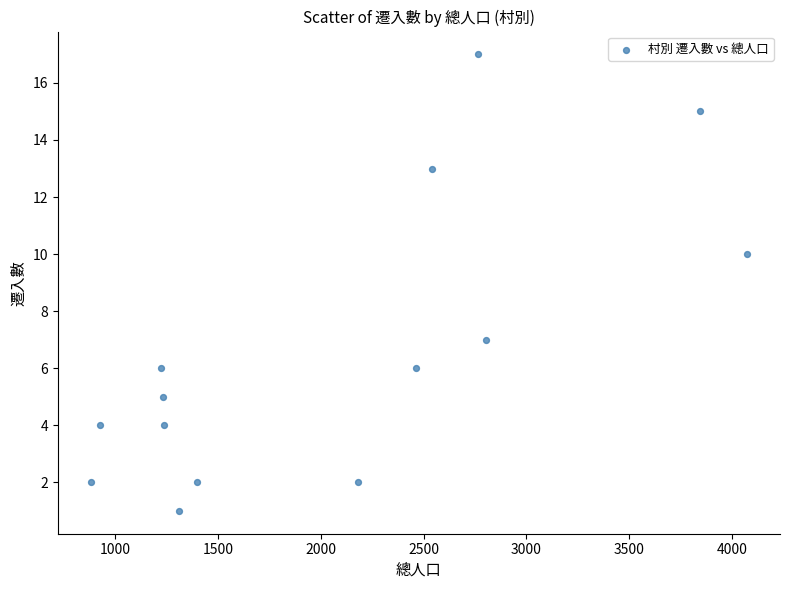

What is the range of X values (max minus min)?

3191